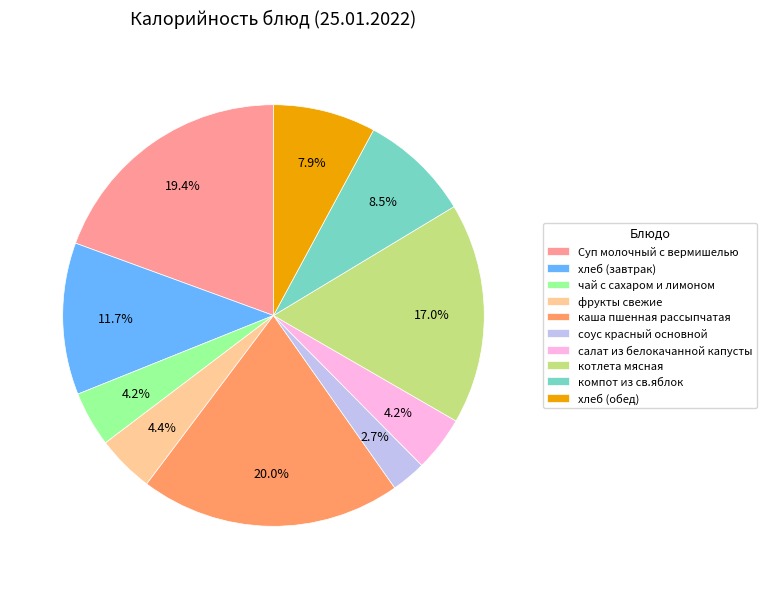

Between хлеб (завтрак) and салат из белокачанной капусты, which is larger?

хлеб (завтрак)